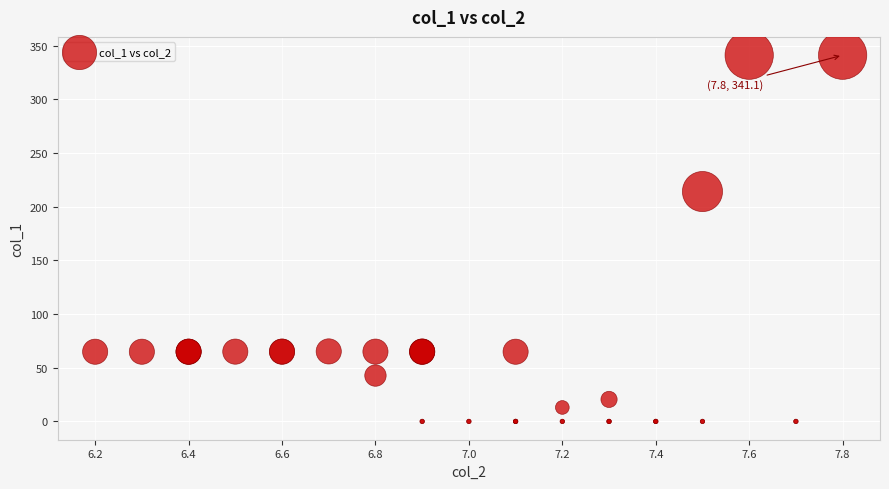

What Y value in the scatter plot is closest to 170?

214.1